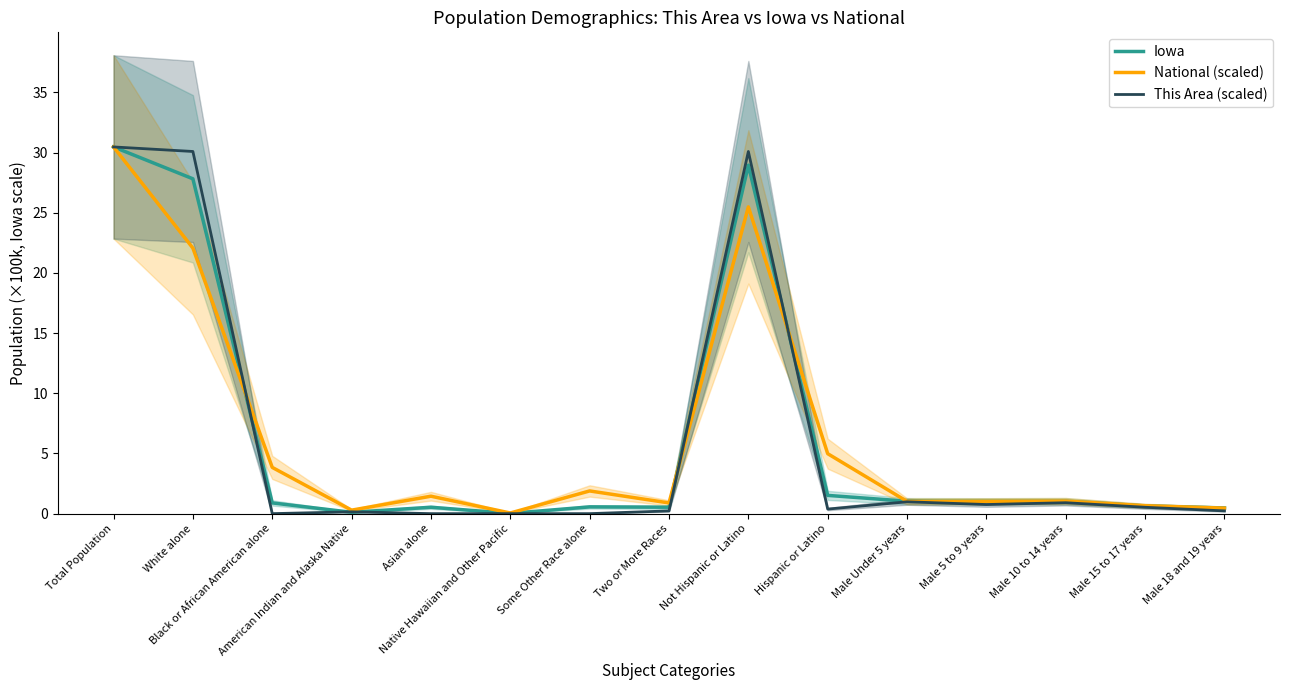

Does the chart have visible grid lines?

No